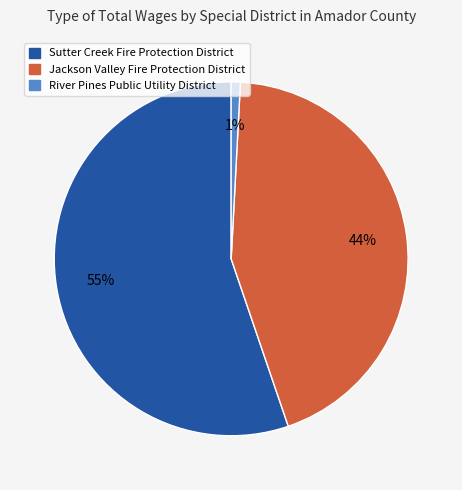

Does any single category account for the majority?

Yes